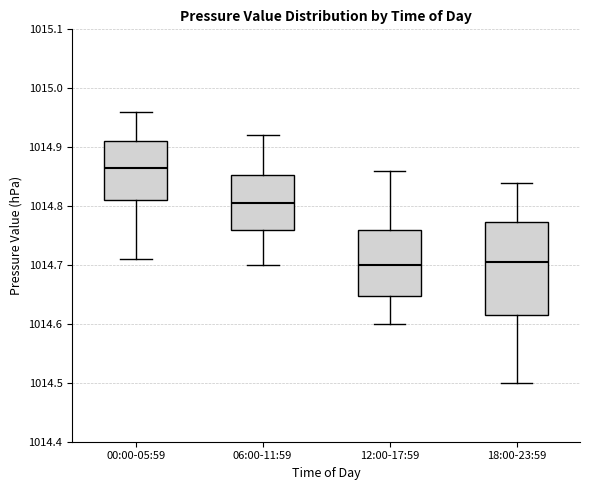

Reading left to right, read every box against the y-axis: the position of its median line, the range the box covers, and the ends of its whiskers. The values are not printed on the chart, so give them approximately, as read against the axis.

00:00-05:59: median 1014.87, box 1014.81 to 1014.91, whiskers 1014.71 to 1014.96
06:00-11:59: median 1014.81, box 1014.76 to 1014.85, whiskers 1014.70 to 1014.92
12:00-17:59: median 1014.70, box 1014.65 to 1014.76, whiskers 1014.60 to 1014.86
18:00-23:59: median 1014.71, box 1014.62 to 1014.77, whiskers 1014.50 to 1014.84